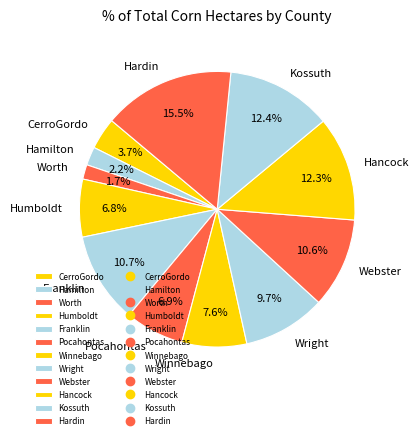

Does Wright account for over 50% of the chart?

No